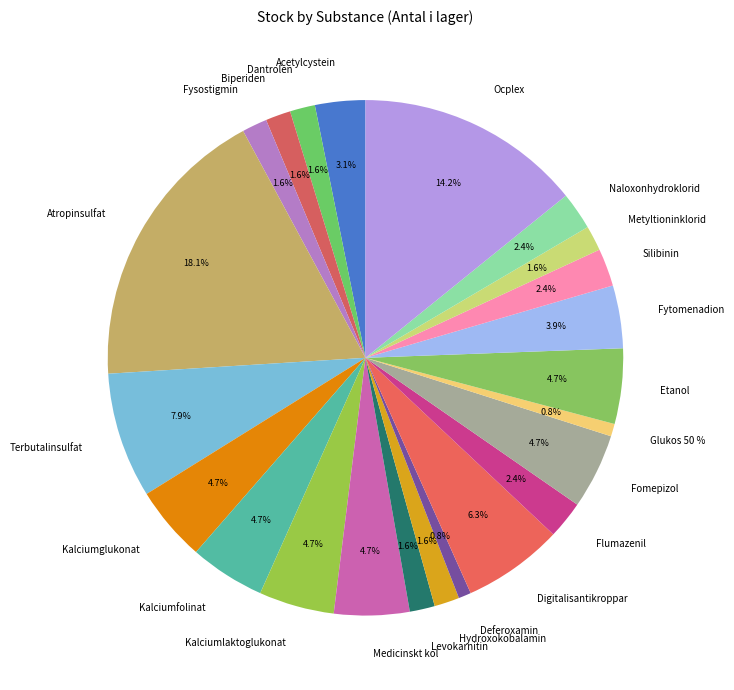

Which category has the smallest portion of the pie?

Deferoxamin